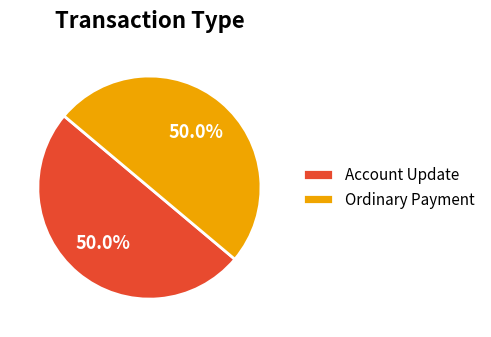

What is the total percentage of Ordinary Payment and Account Update?

100.0%